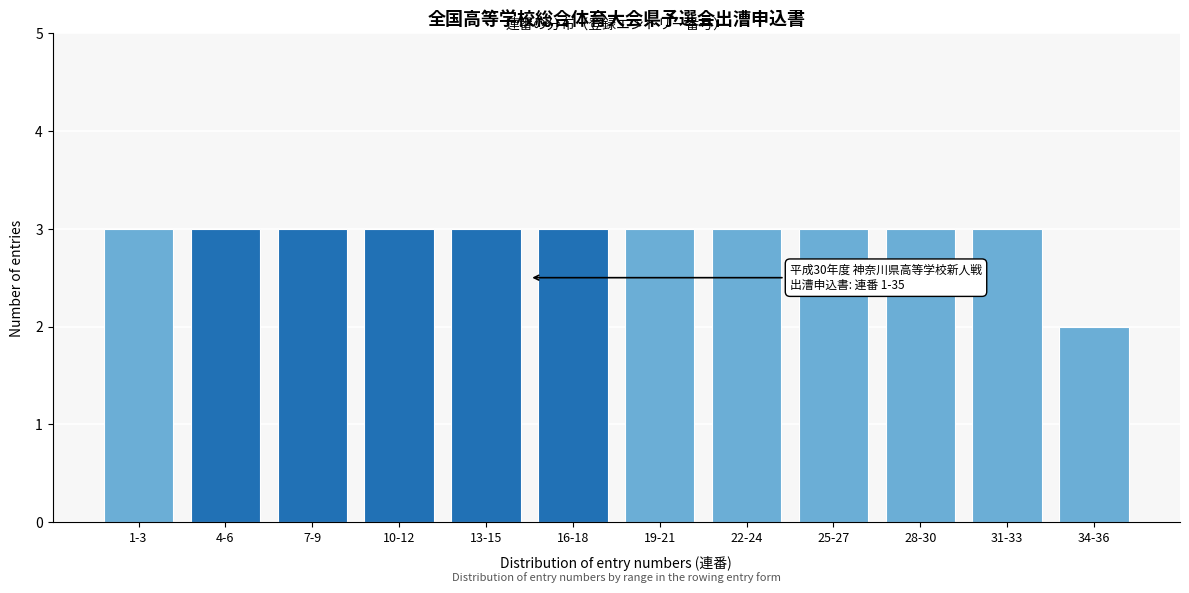

Reading left to right, what are all the values shown in this chart?

1-3=3	4-6=3	7-9=3	10-12=3	13-15=3	16-18=3	19-21=3	22-24=3	25-27=3	28-30=3	31-33=3	34-36=2